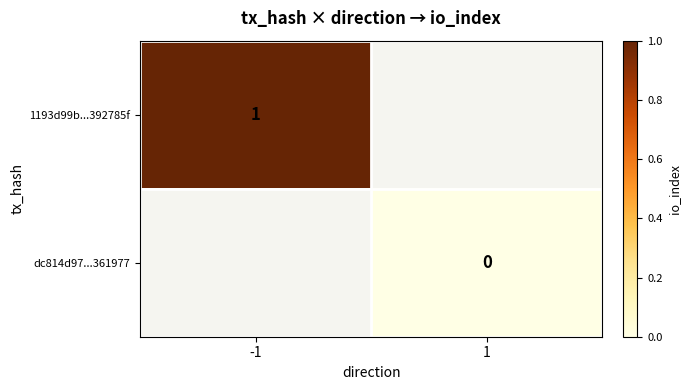

The value of 1193d99b...392785f at -1 is 1. True or false?

True